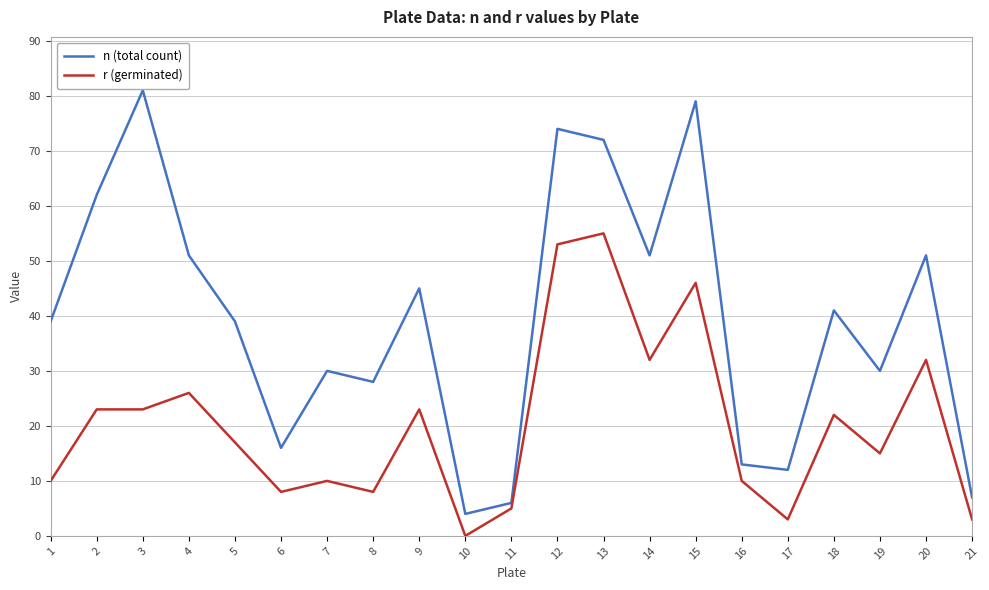

True or false: n (total count) has a value of 28 at 8.

True